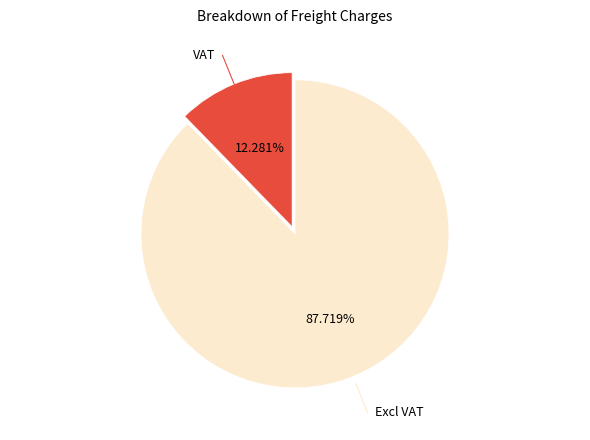

Is Excl VAT the majority of the pie?

Yes